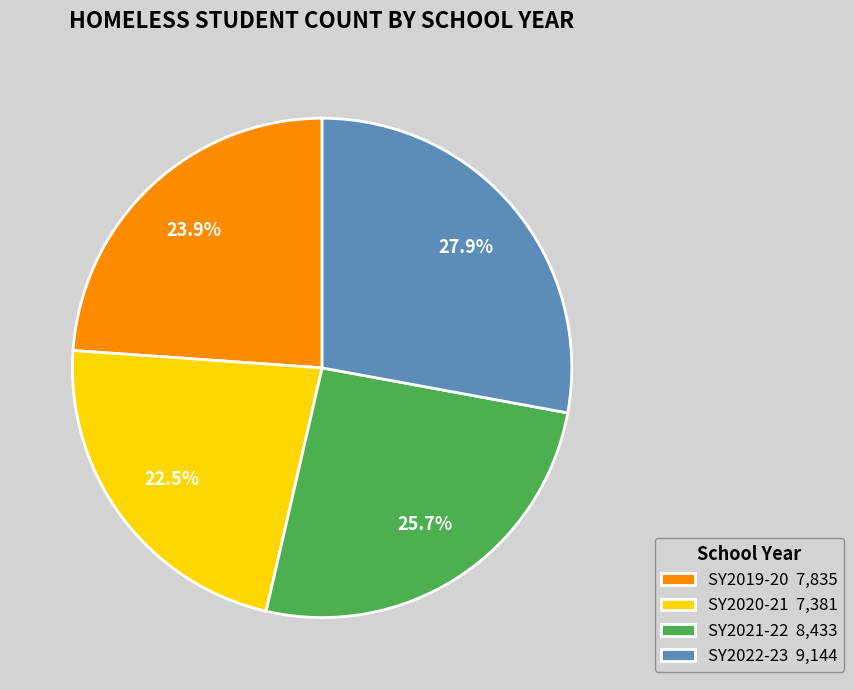

Is SY2019-20 the majority of the pie?

No